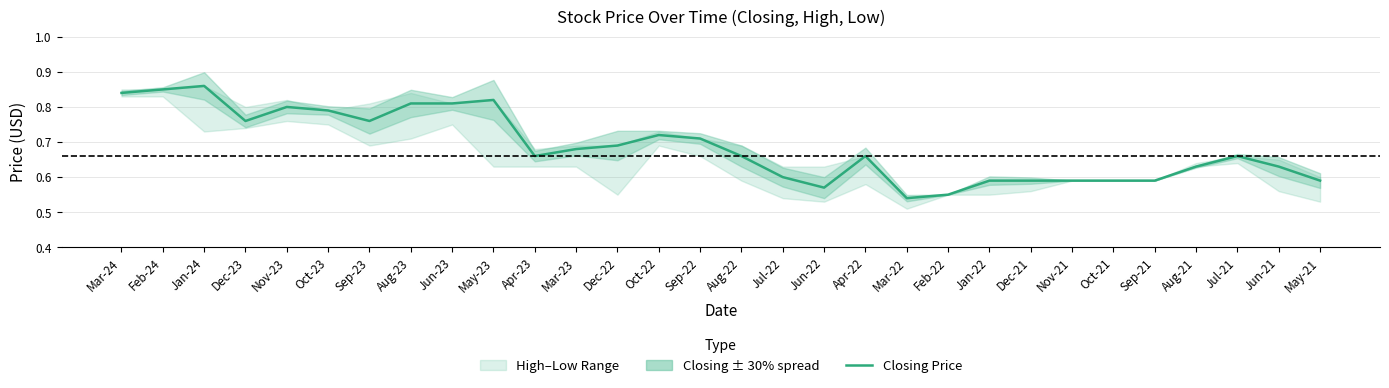

Does the chart display data point markers on the line(s)?

No